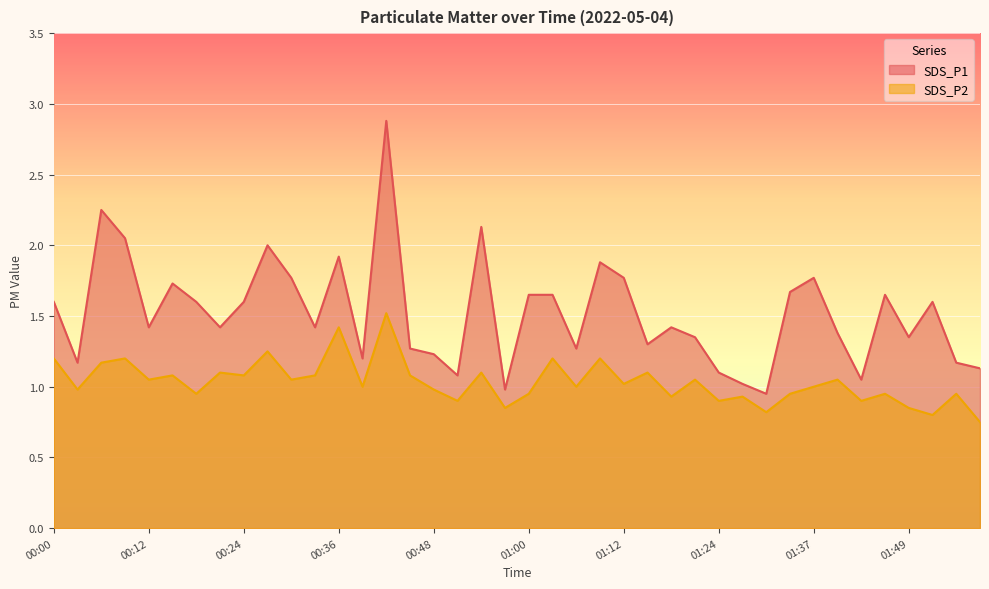

What value does the SDS_P2 series have at 01:37?

1.0